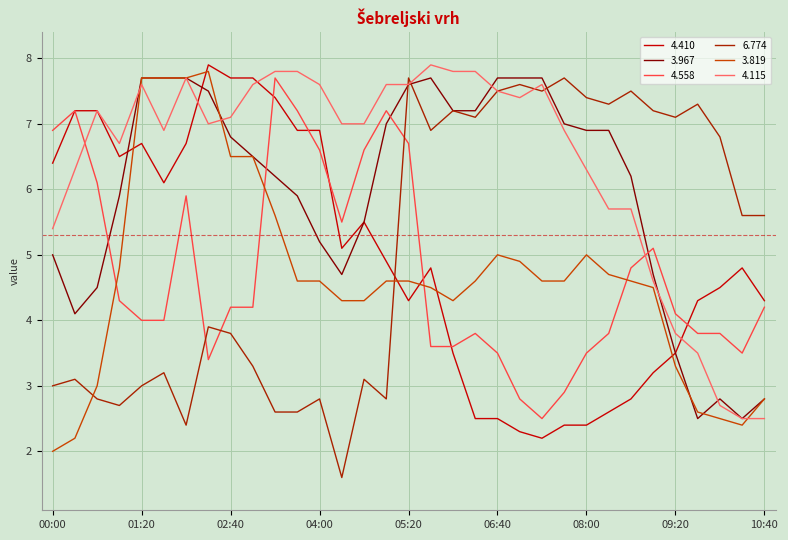

Which series ends up on top after the final intersection of 3.967 and 4.558?

4.558